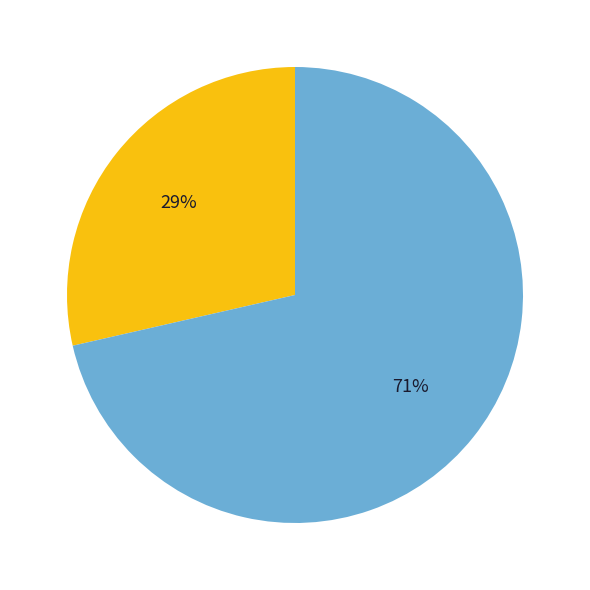

Does any single category account for the majority?

Yes